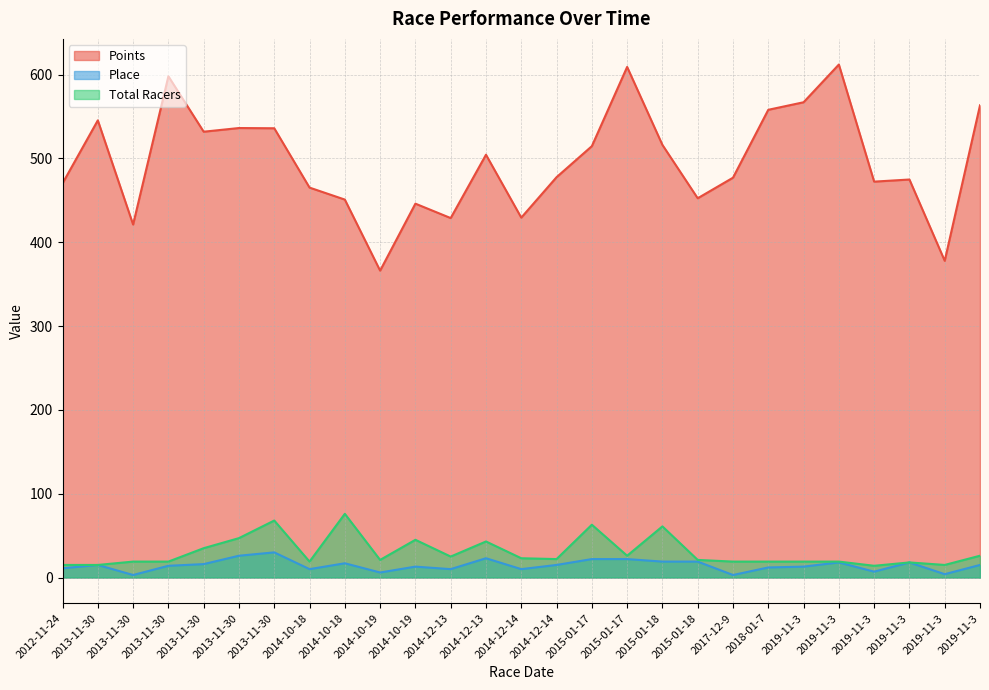

Where is the first local maximum for Place?

2013-11-30